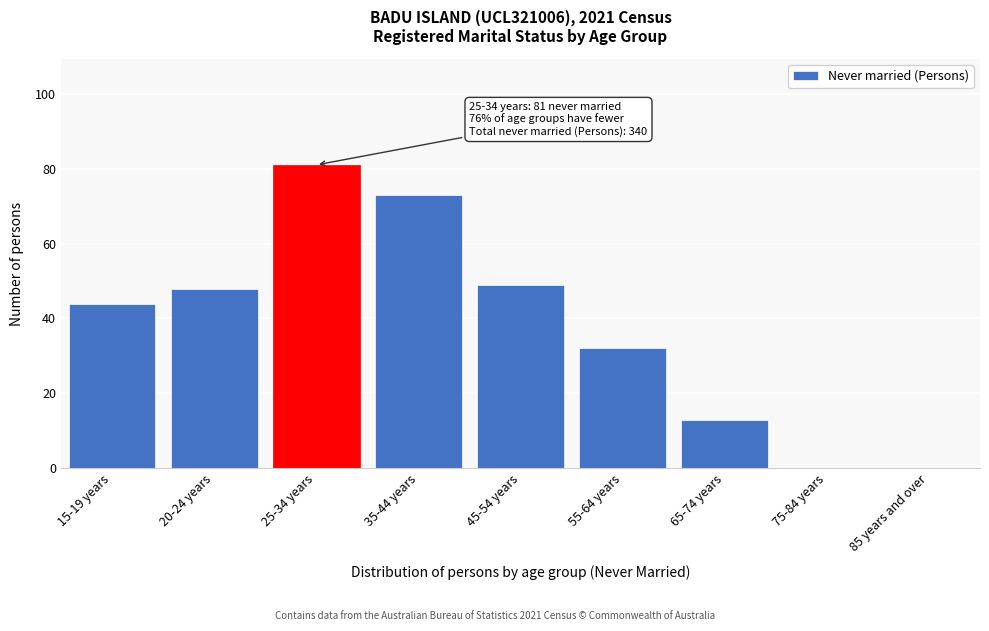

Reading left to right, list all the values displayed in this chart.

15-19 years=44	20-24 years=48	25-34 years=81	35-44 years=73	45-54 years=49	55-64 years=32	65-74 years=13	75-84 years=0	85 years and over=0